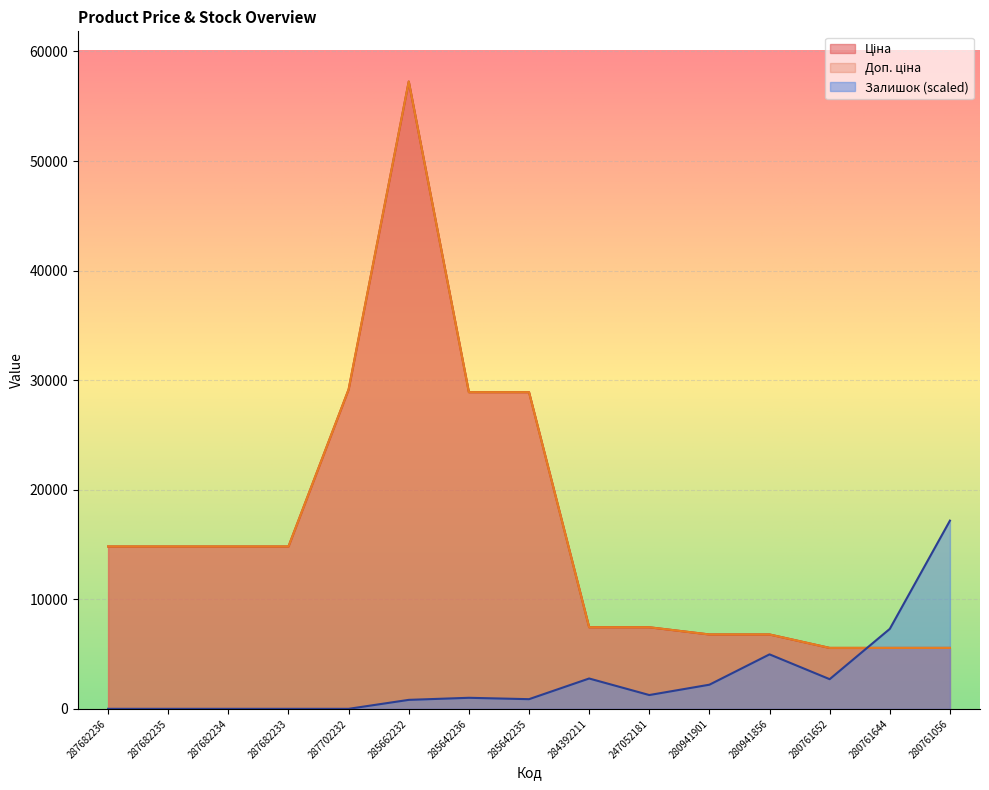

At how many categories does at least one series exceed 44624?

1